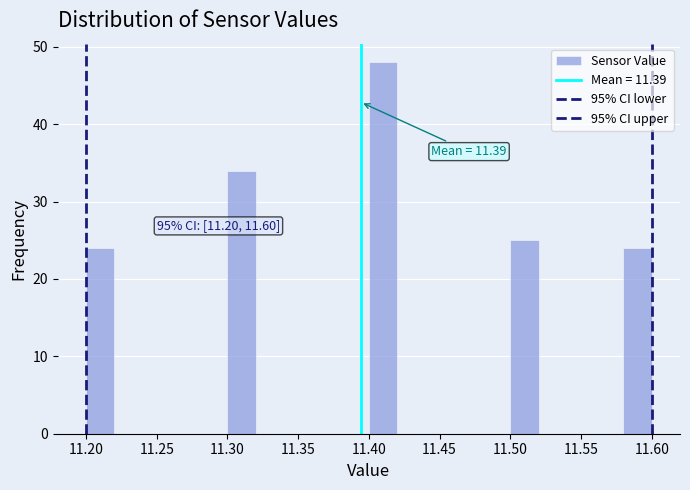

Which range on the x-axis has the tallest bar?

11.40 to 11.42